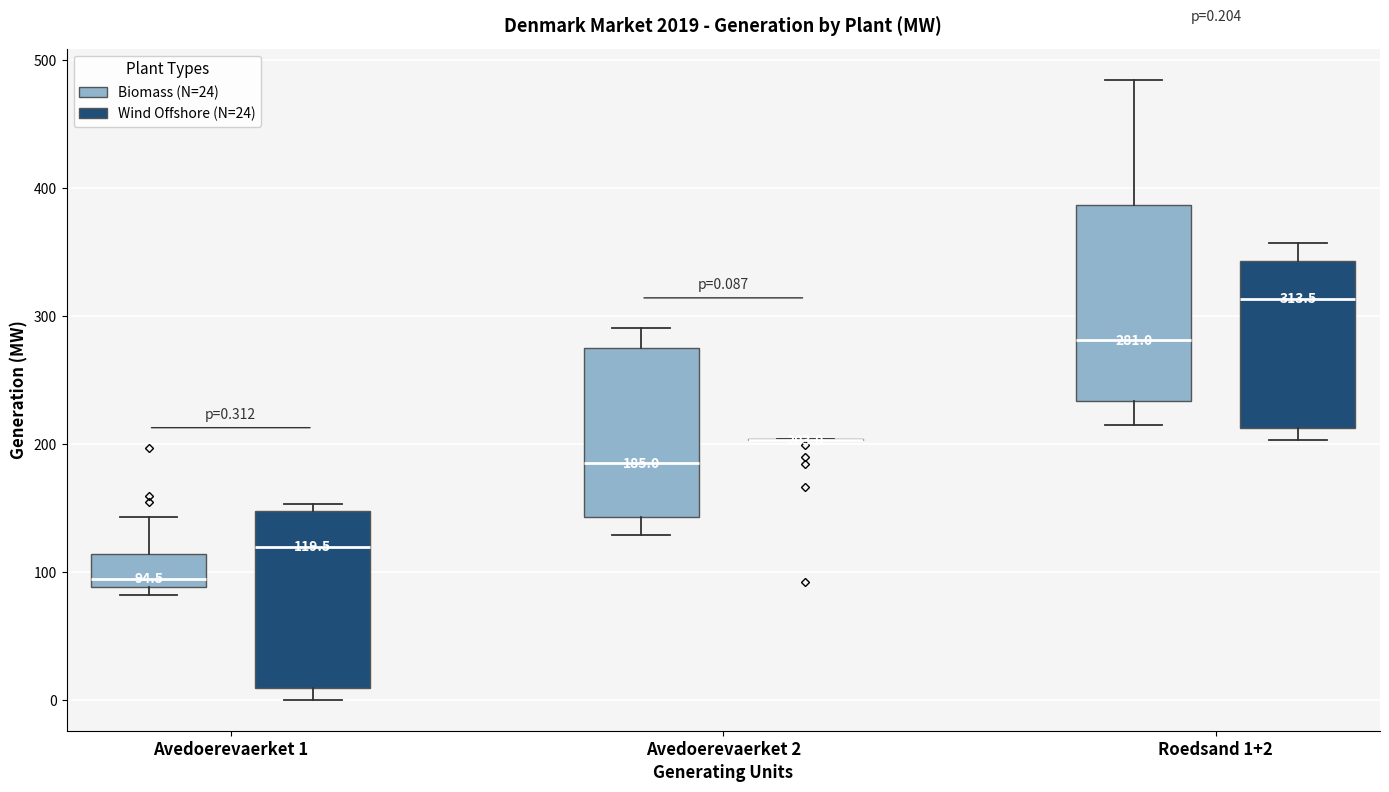

Comparing the boxes themselves (not the whiskers), which one is the tallest?

Roedsand 1+2 (Biomass (N=24))